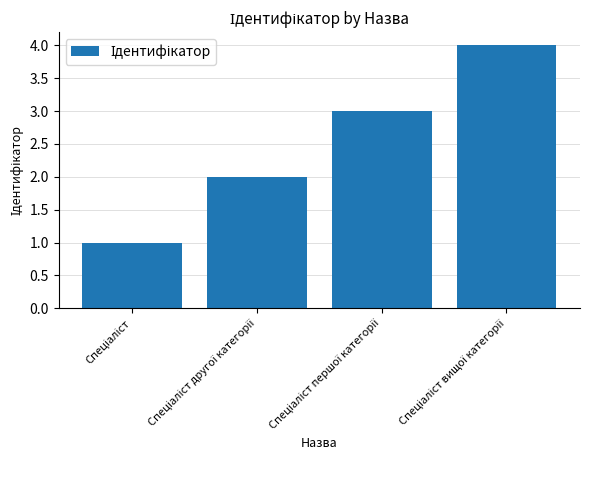

What is the difference between the maximum and minimum values?

3